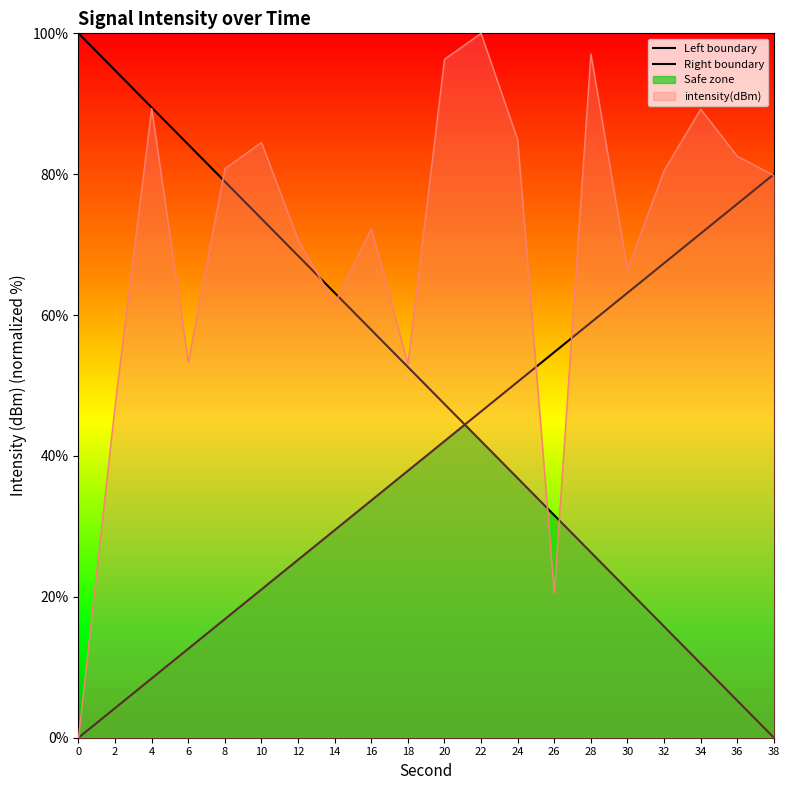

Reading left to right, what are all the values shown in this chart?

0=0.0	2=47.2	4=89.3	6=53.3	8=80.8	10=84.5	12=70.7	14=61.6	16=72.3	18=53.1	20=96.3	22=100.0	24=84.9	26=20.6	28=97.1	30=66.4	32=80.5	34=89.2	36=82.5	38=79.8